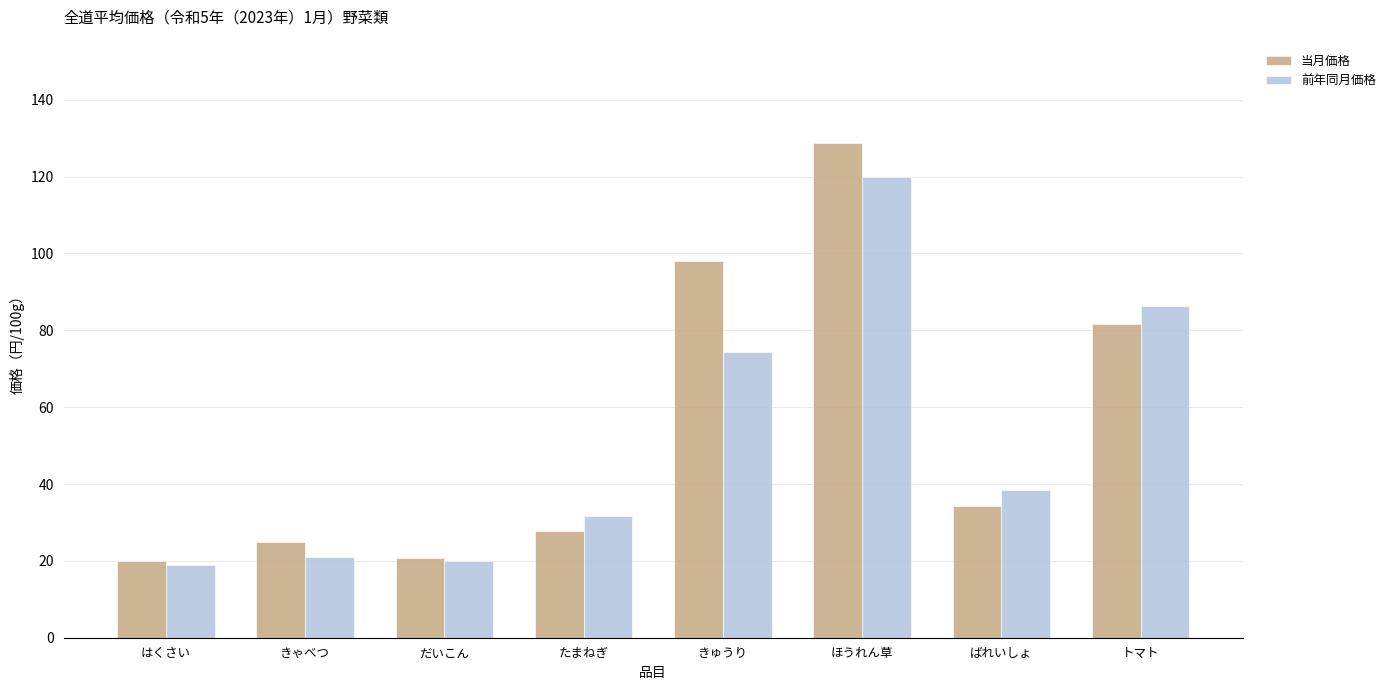

Rank the series by their average value, from lowest to highest.

前年同月価格, 当月価格